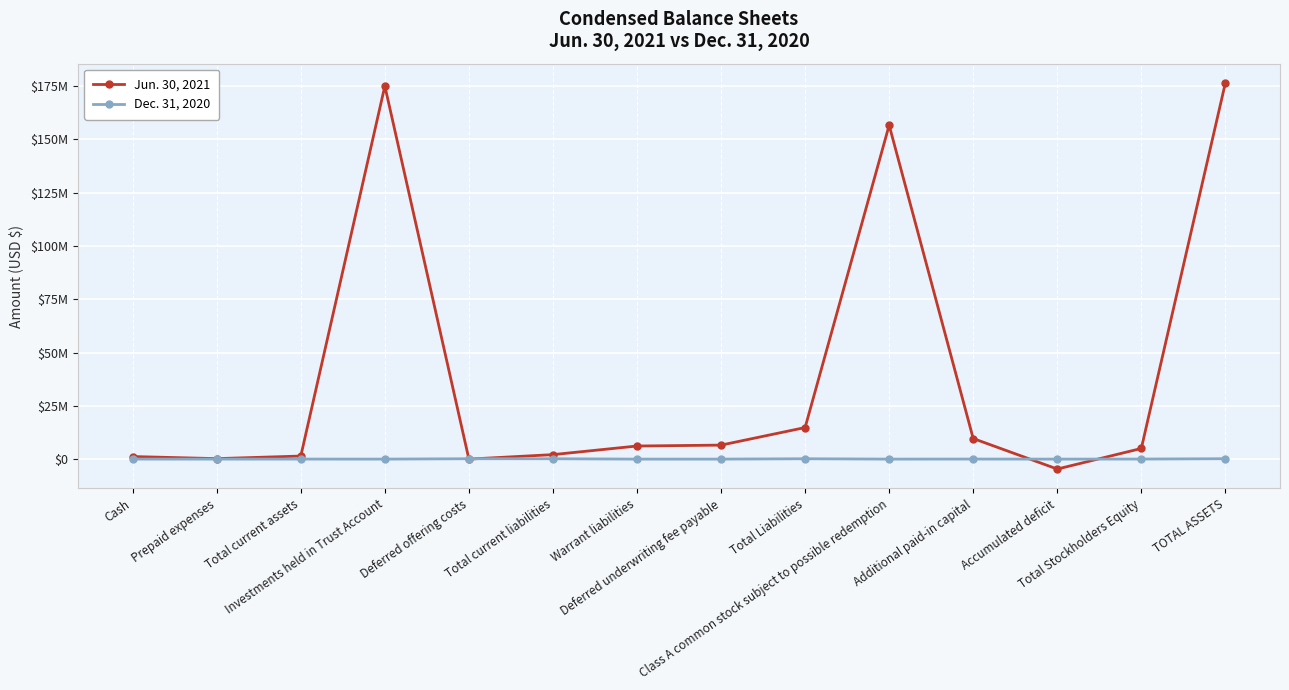

Rank the series at Class A common stock subject to possible redemption from lowest to highest value.

Dec. 31, 2020, Jun. 30, 2021